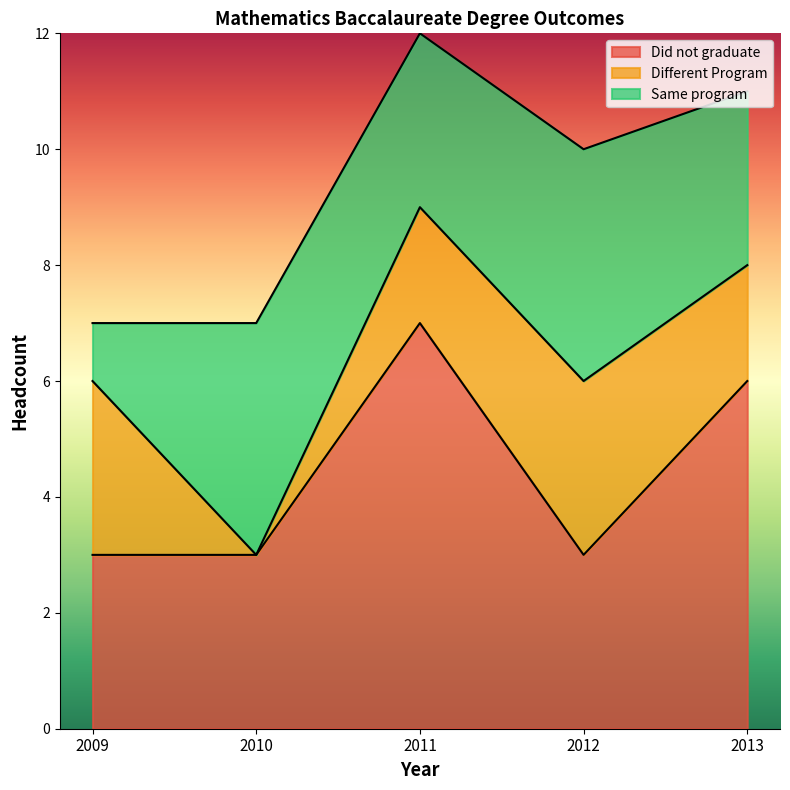

What are all the series names shown in the legend?

Did not graduate, Different Program, Same program